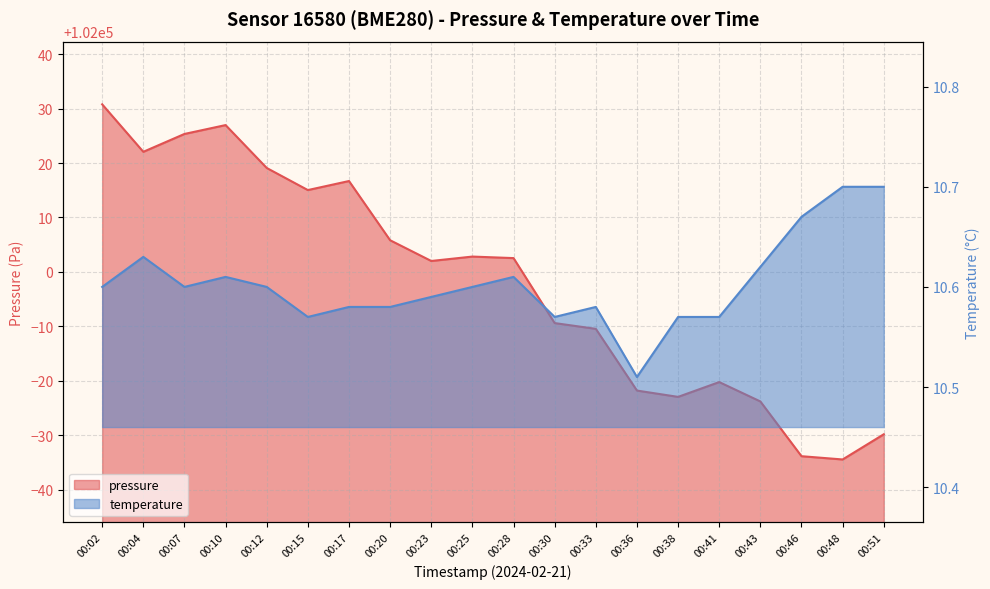

True or false: temperature has more than 0 interior local peaks.

True